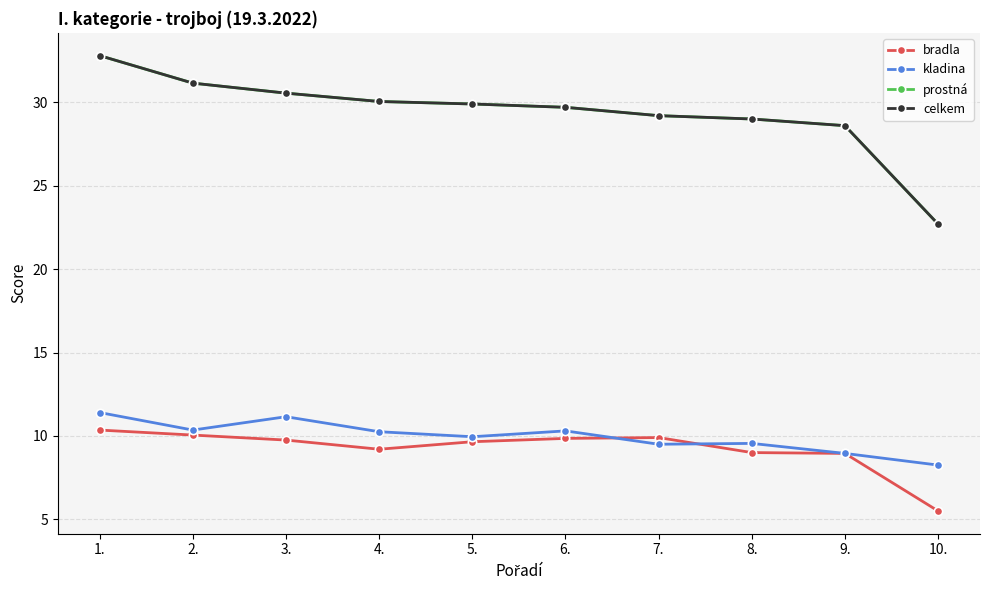

Is the value of kladina at 7. greater than the value of bradla at 2.?

No